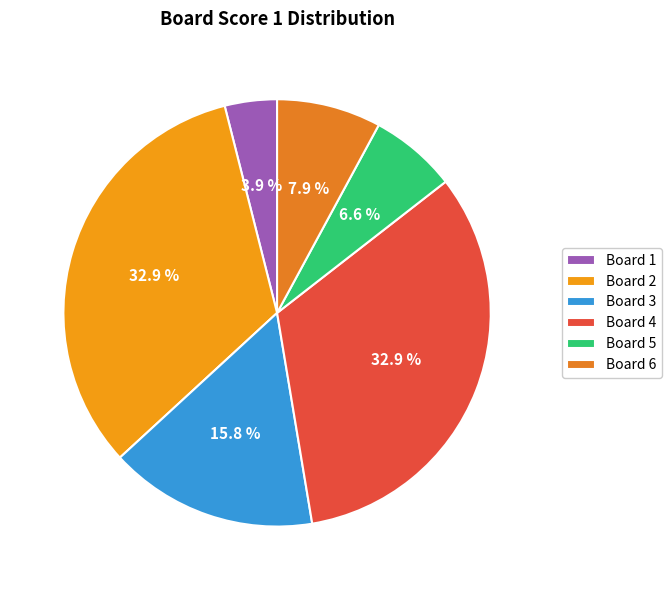

Which slice is the largest?

2